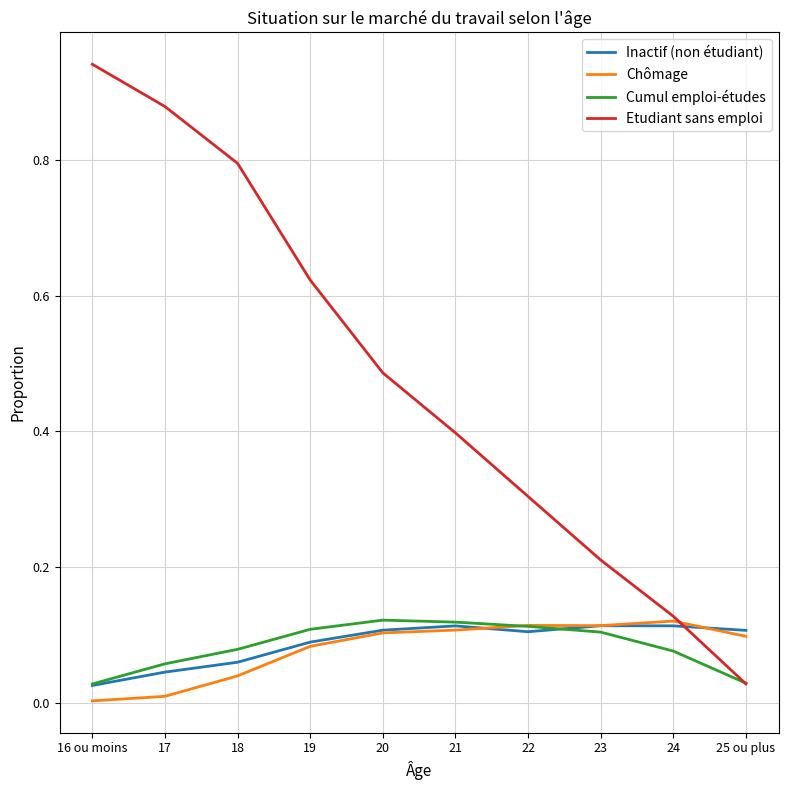

Which series changed the most between 19 and 25 ou plus?

Etudiant sans emploi